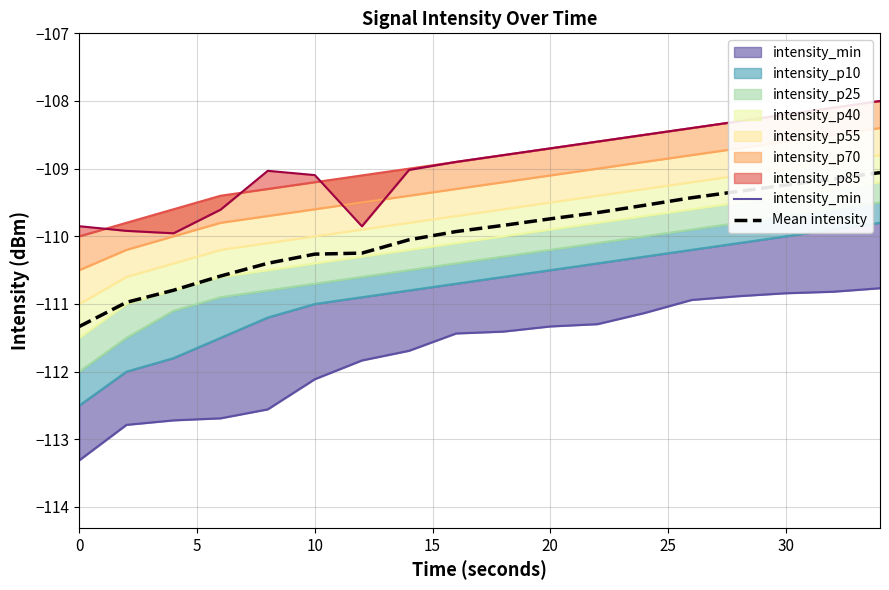

The Mean intensity series shows -190.3 at 14. True or false?

False